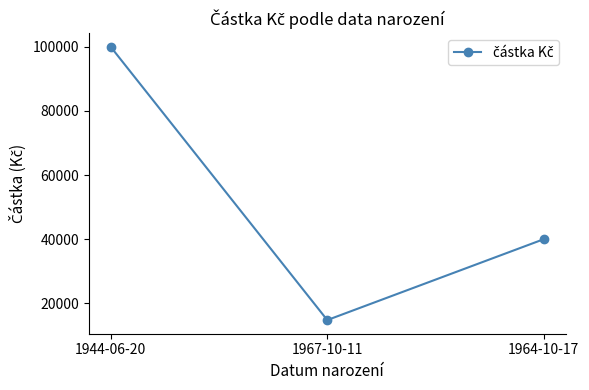

Which label corresponds to the smallest value in the chart?

1967-10-11